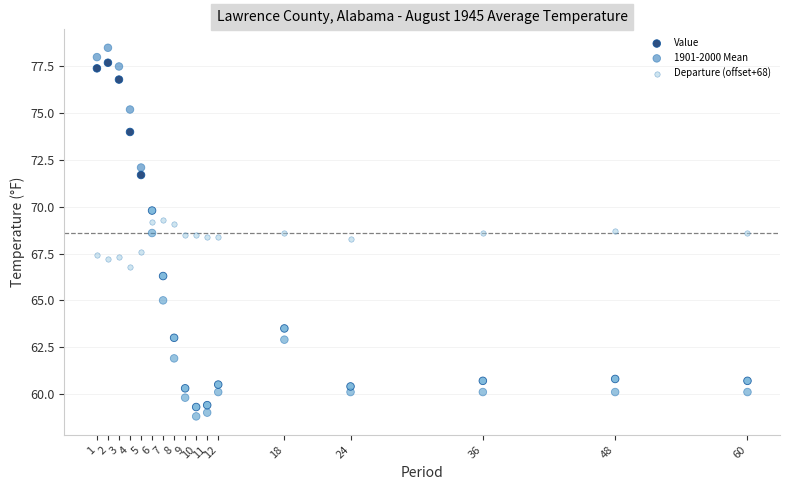

Across all data points, what is the range of Y values (max minus min)?

19.7